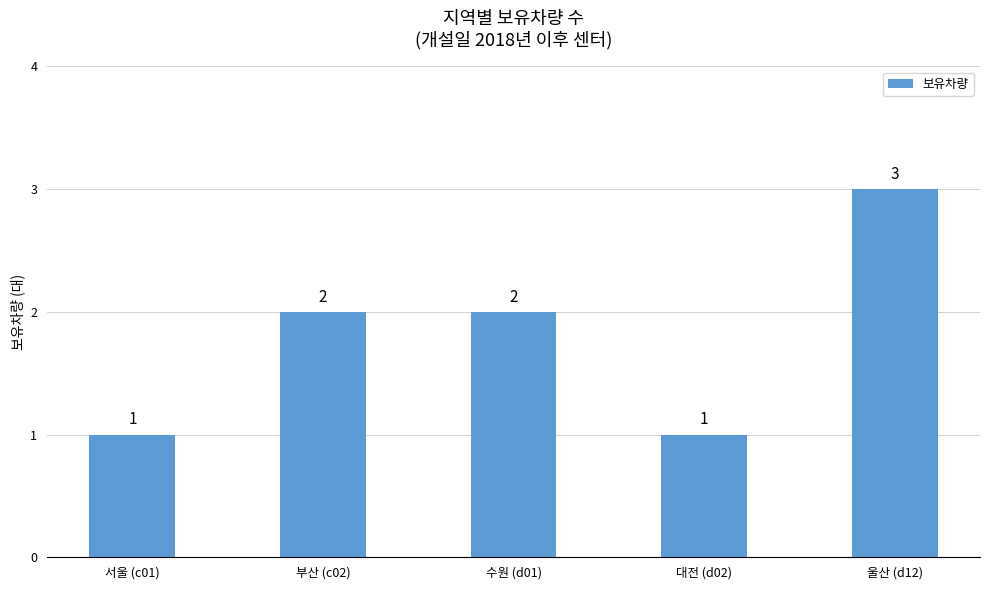

What is the label of the 3rd bar from the left?

수원 (d01)